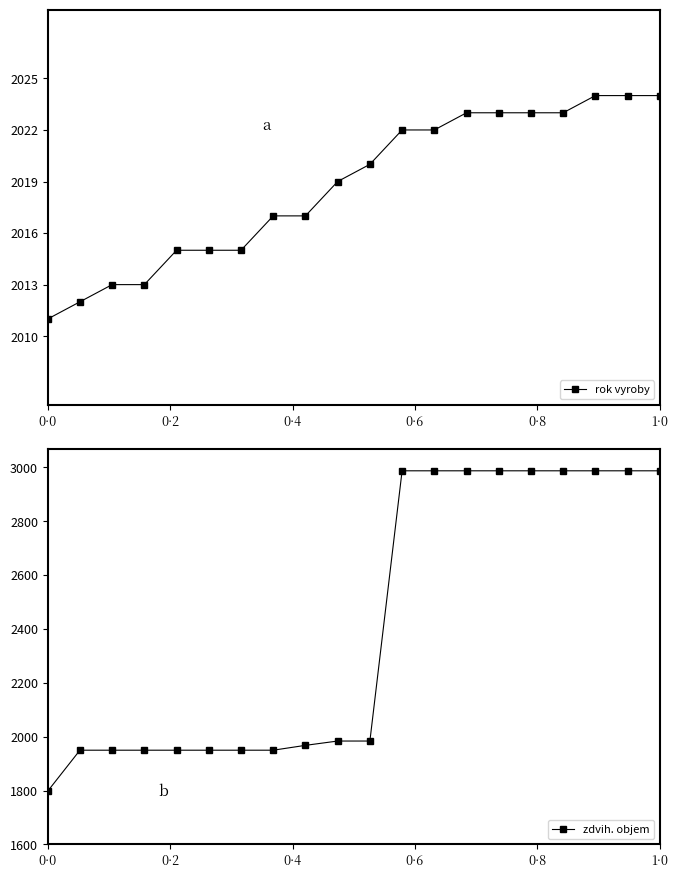

What is the highest value of the rok vyroby series?

2024